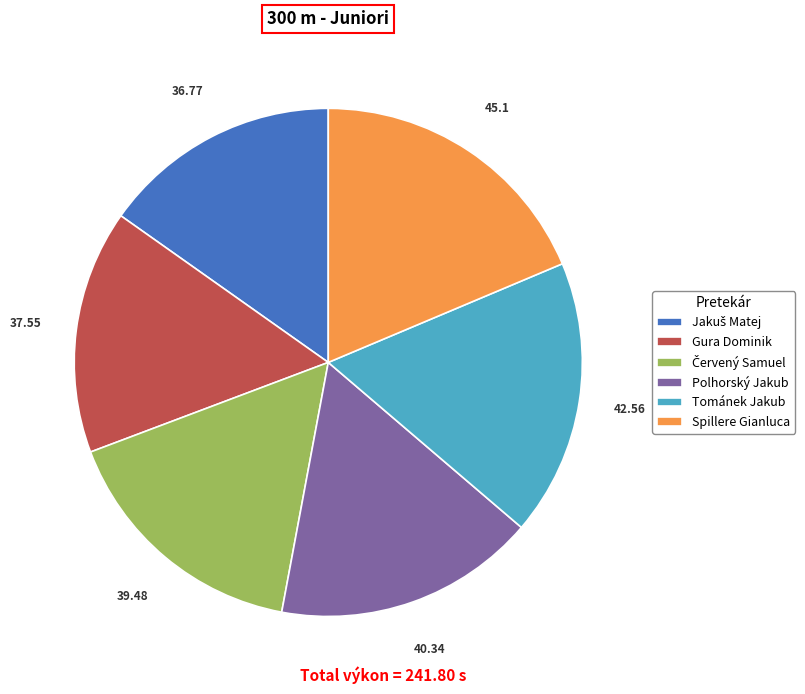

Between Gura Dominik and Tománek Jakub, which is larger?

Tománek Jakub